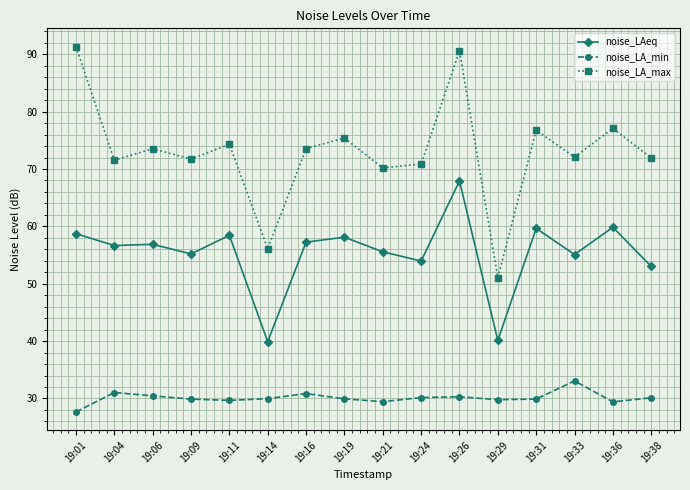

Is the value of noise_LAeq at 19:31 greater than the value of noise_LA_max at 19:16?

No